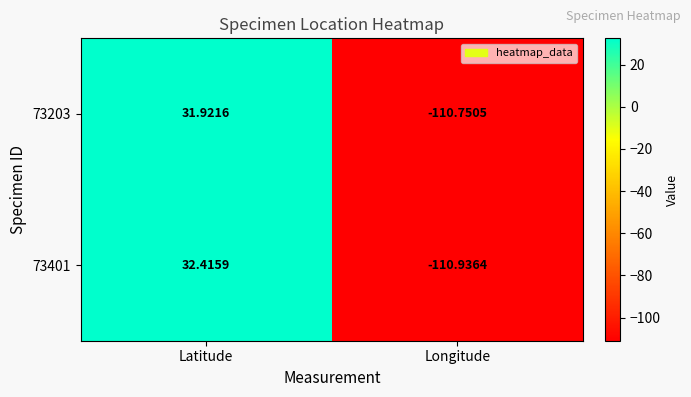

Which category has the highest value across all series?

Latitude